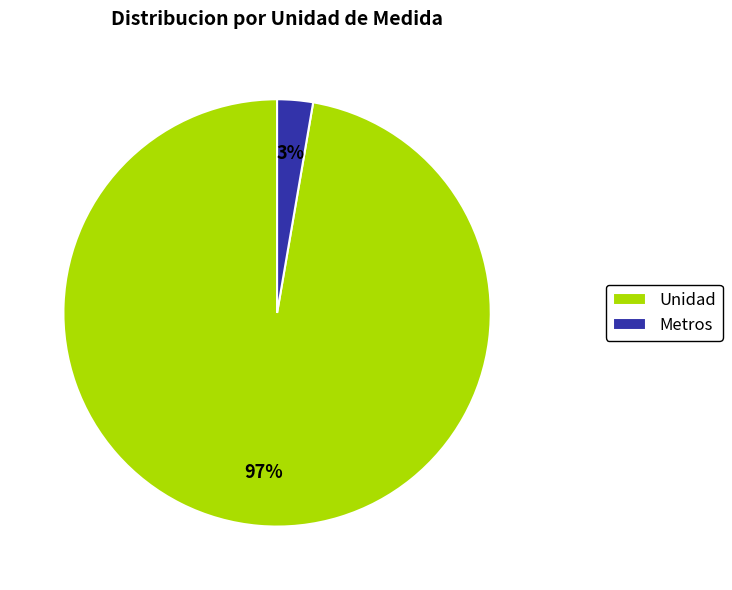

What percentage is the Metros slice, to the nearest percent?

3%